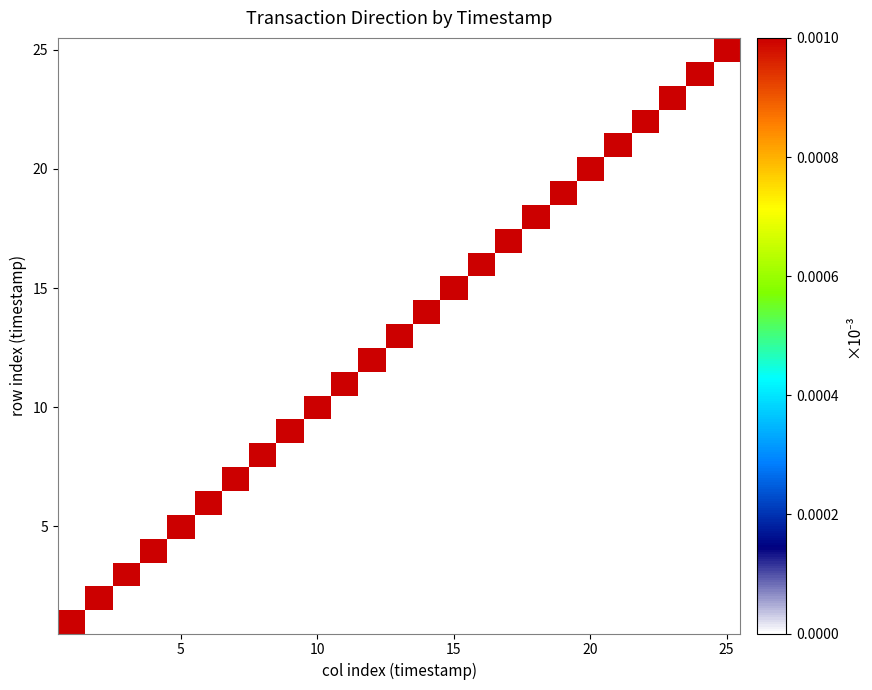

How many distinct data groups are displayed?

25